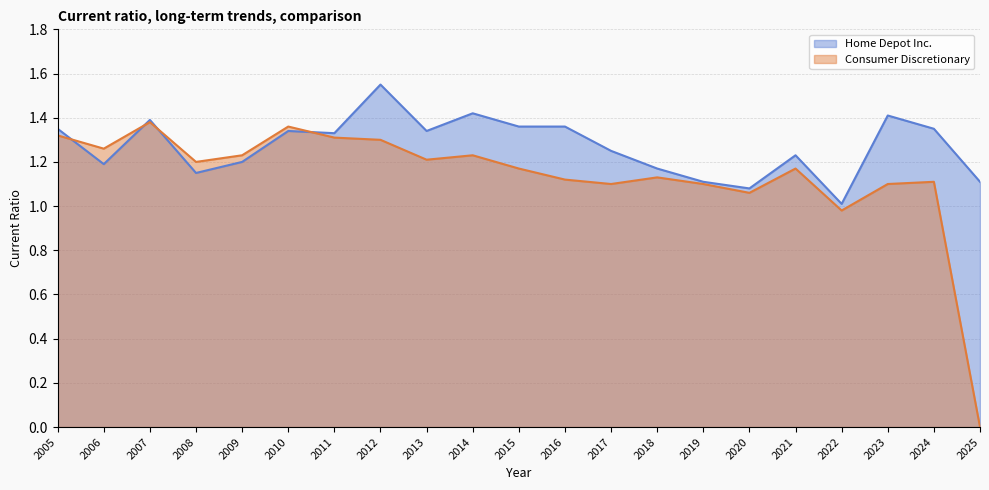

Where is Consumer Discretionary nearest to the value 0?

2025